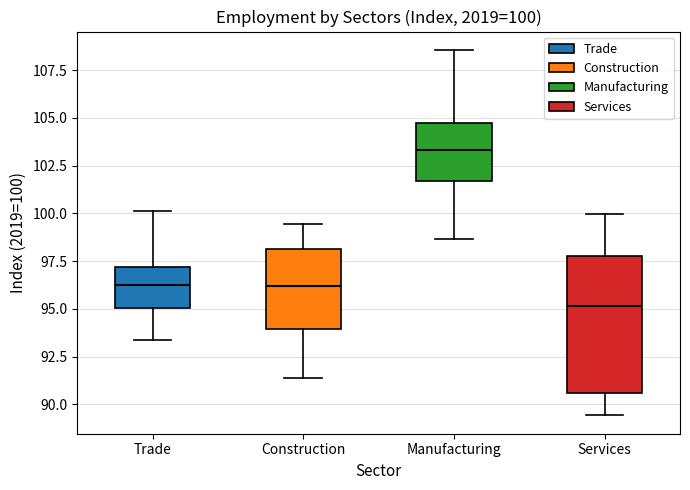

Which box is the tallest, from its lower edge to its upper edge?

Services